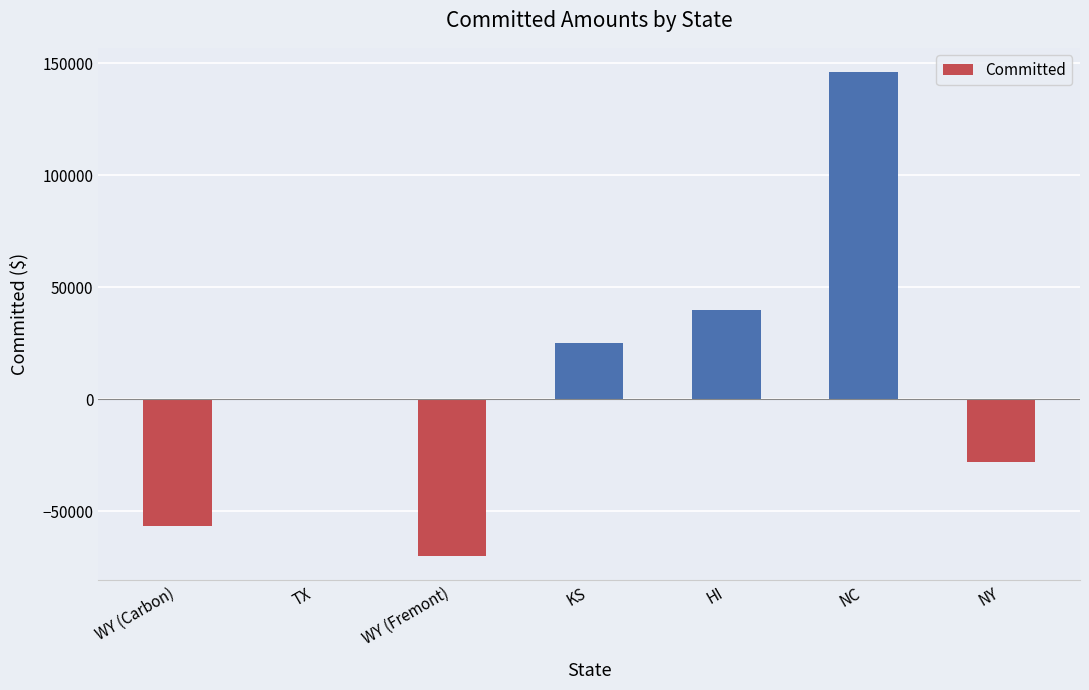

What is the ratio of the value at NC to the value at HI?

3.7